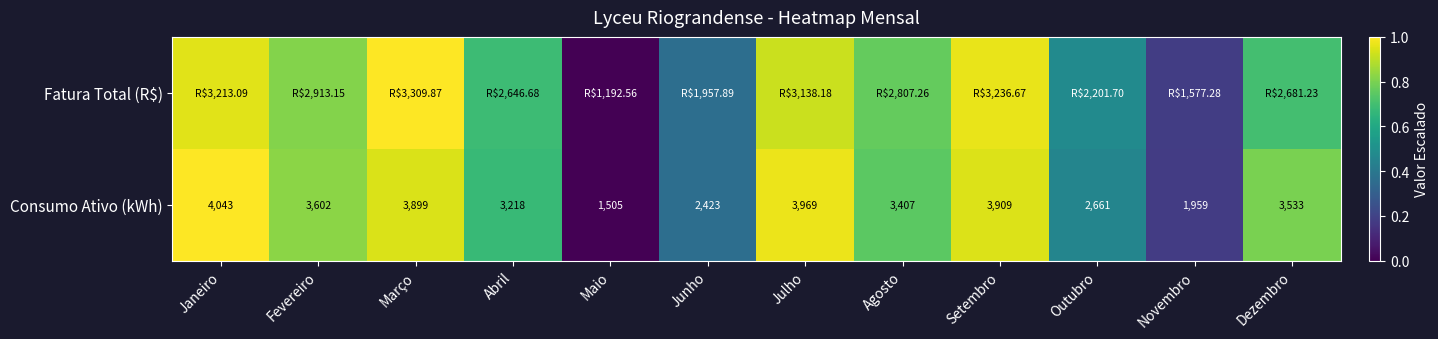

How many categories are shown in the chart?

12